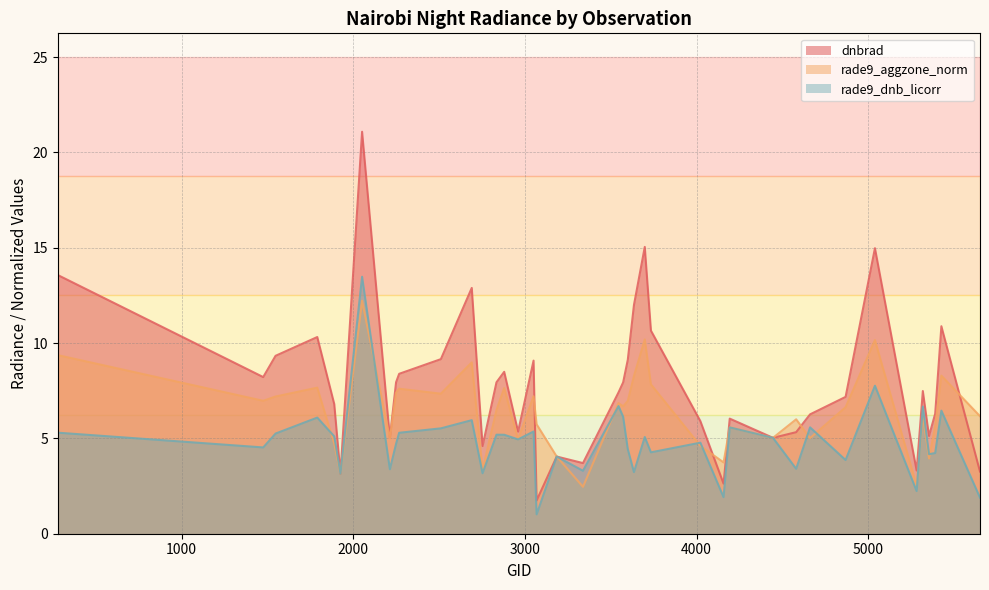

How many distinct data groups are displayed?

3